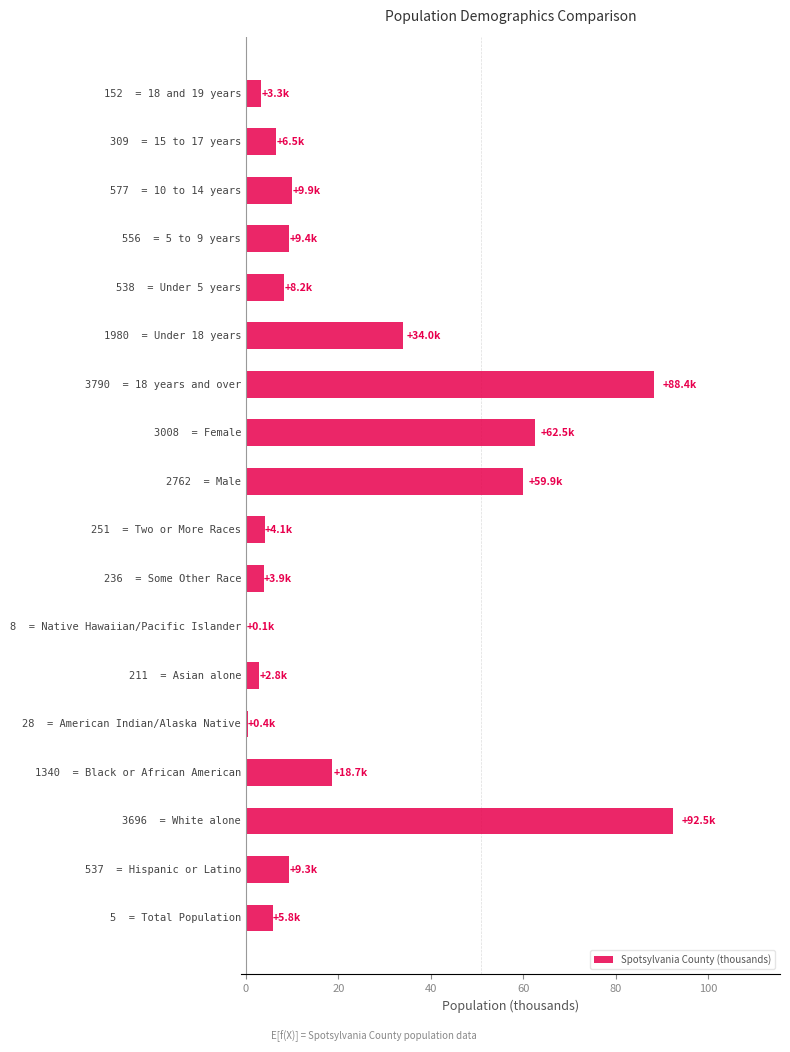

What is the maximum value shown in the chart?

92.5